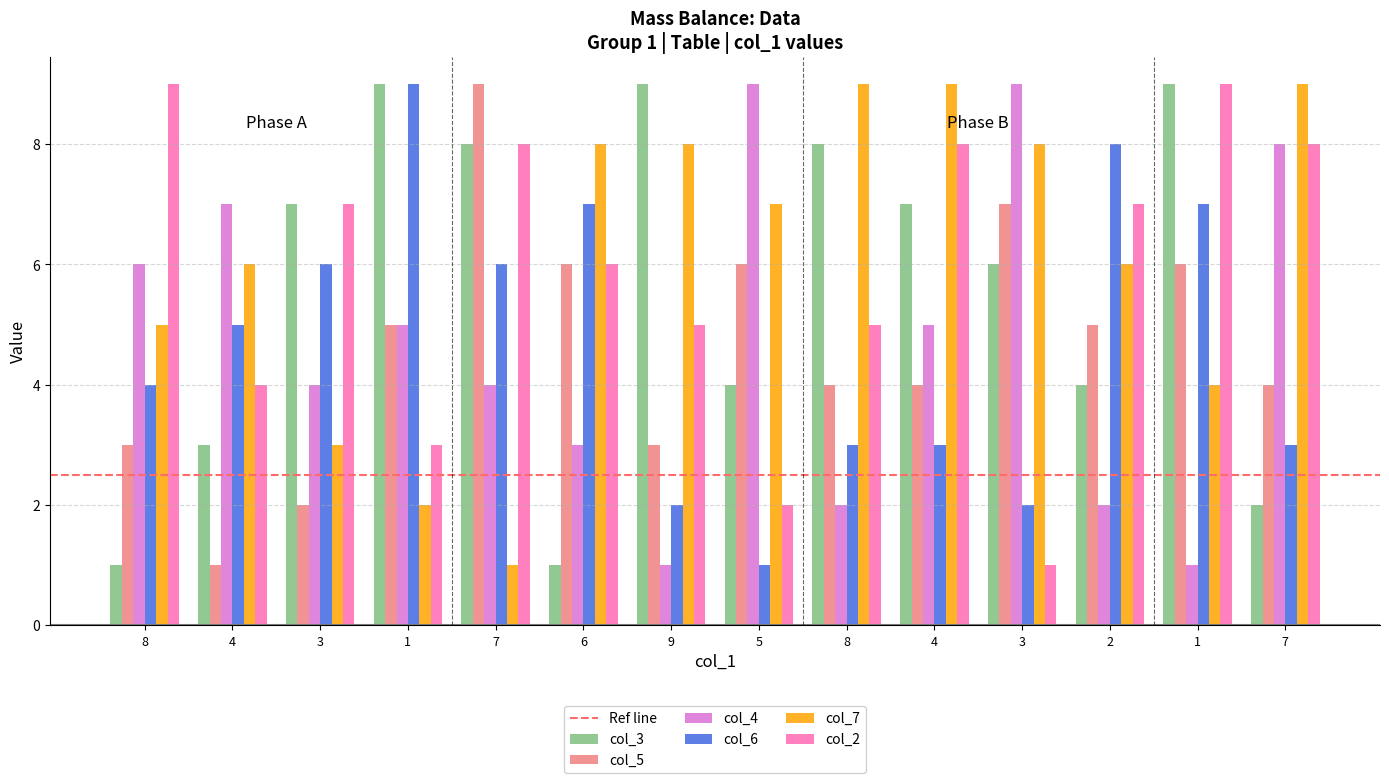

At which label does col_3 first exceed 7?

1